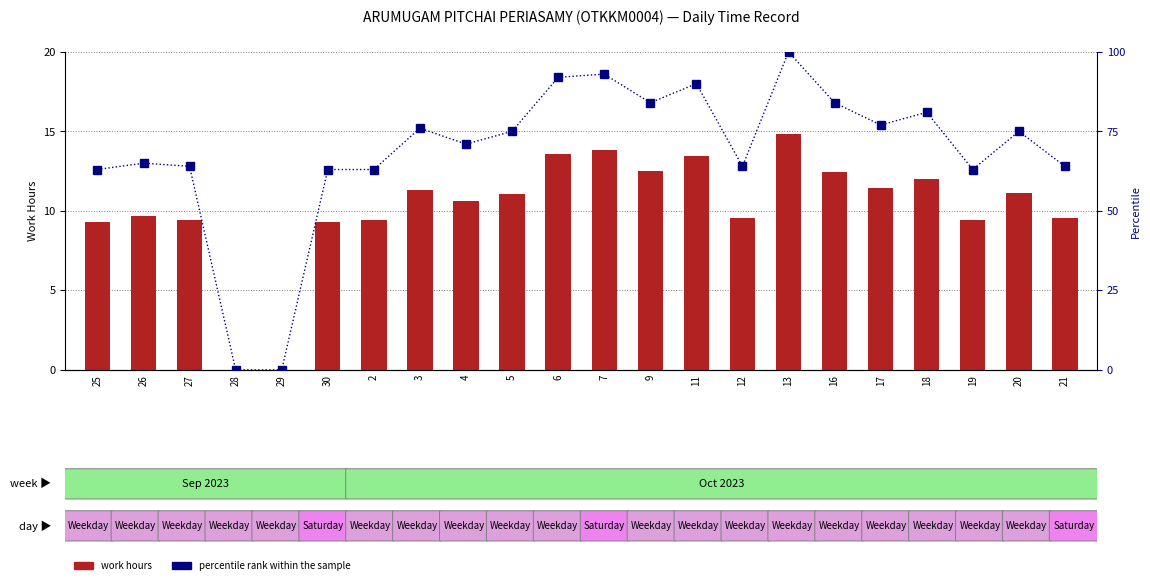

What are all the series names shown in the legend?

work hours, percentile rank within the sample